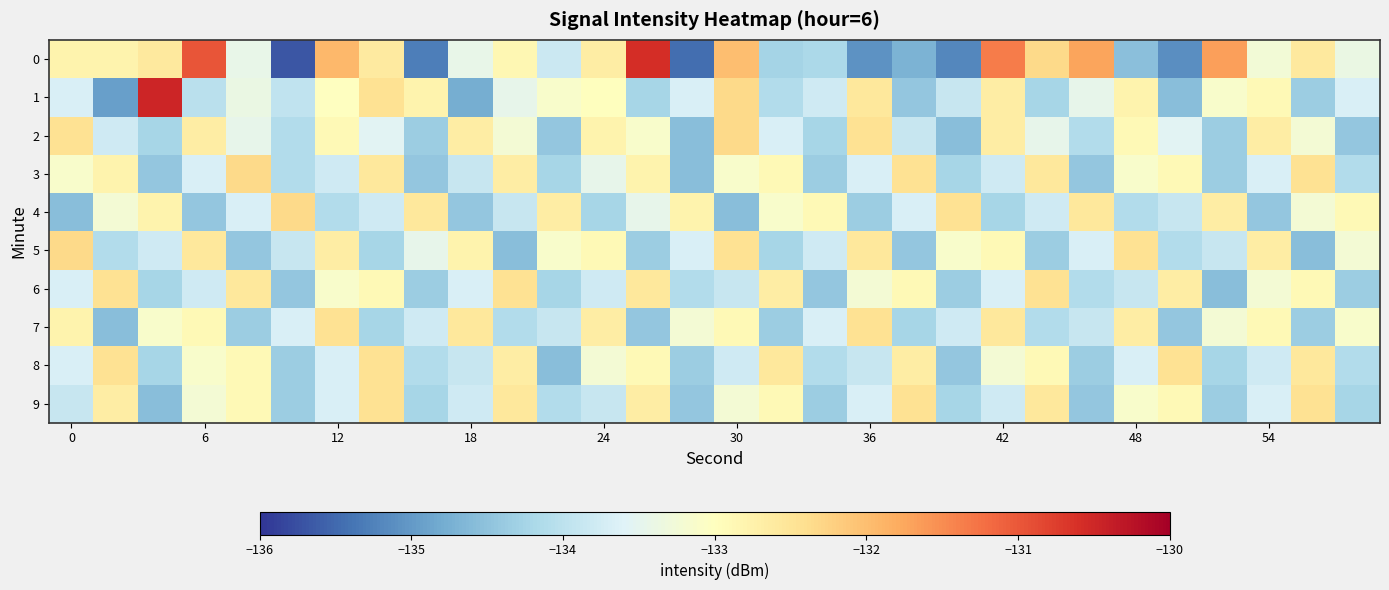

At which category is the sum across all series the highest?

30